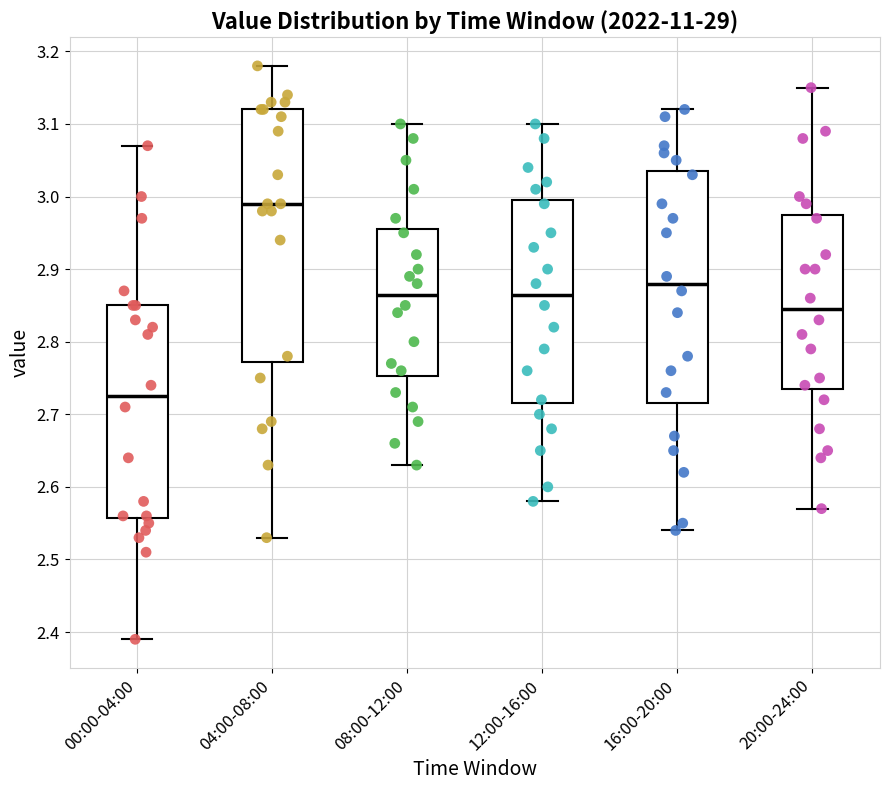

Which box is the tallest, from its lower edge to its upper edge?

04:00-08:00